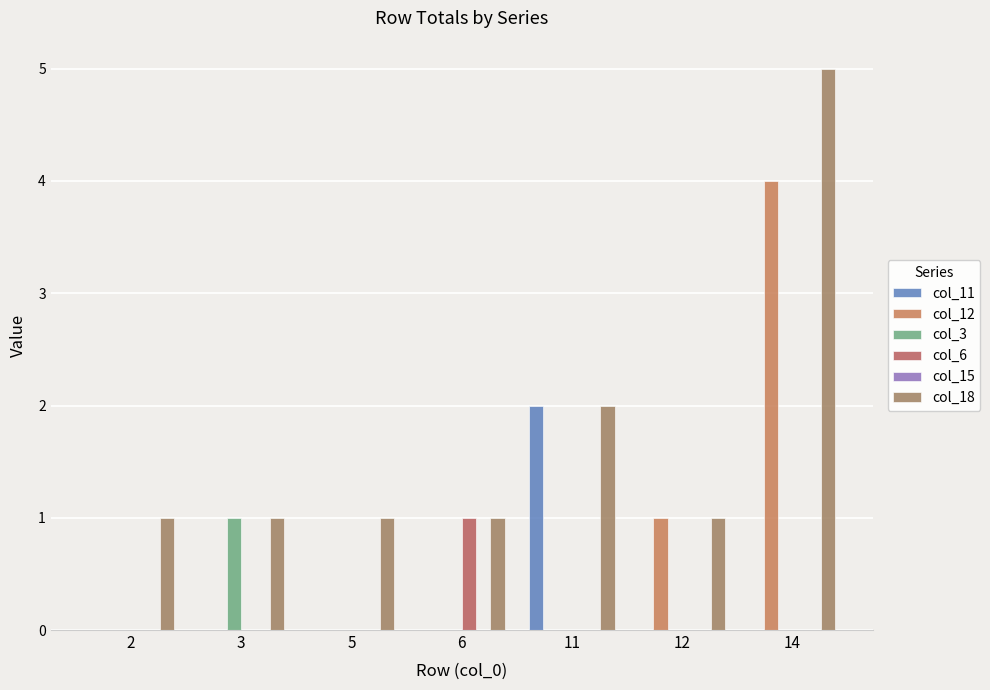

What is the total value across all series at 11?

4